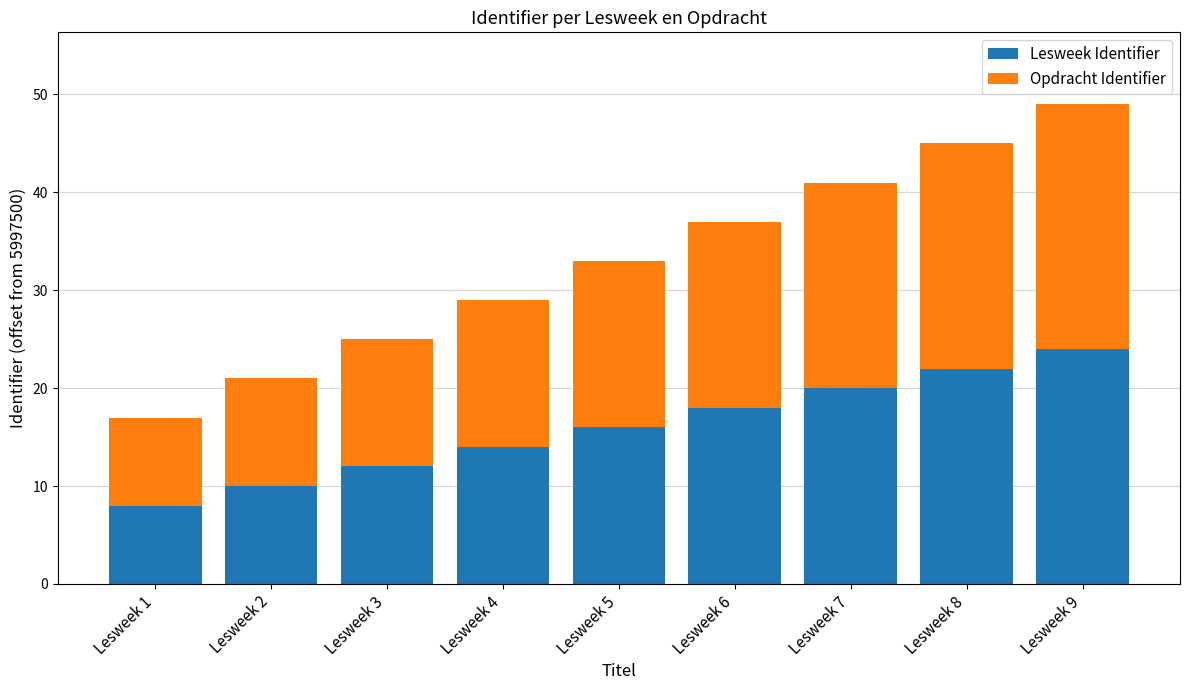

The value of Lesweek Identifier at Lesweek 2 is 10. True or false?

True